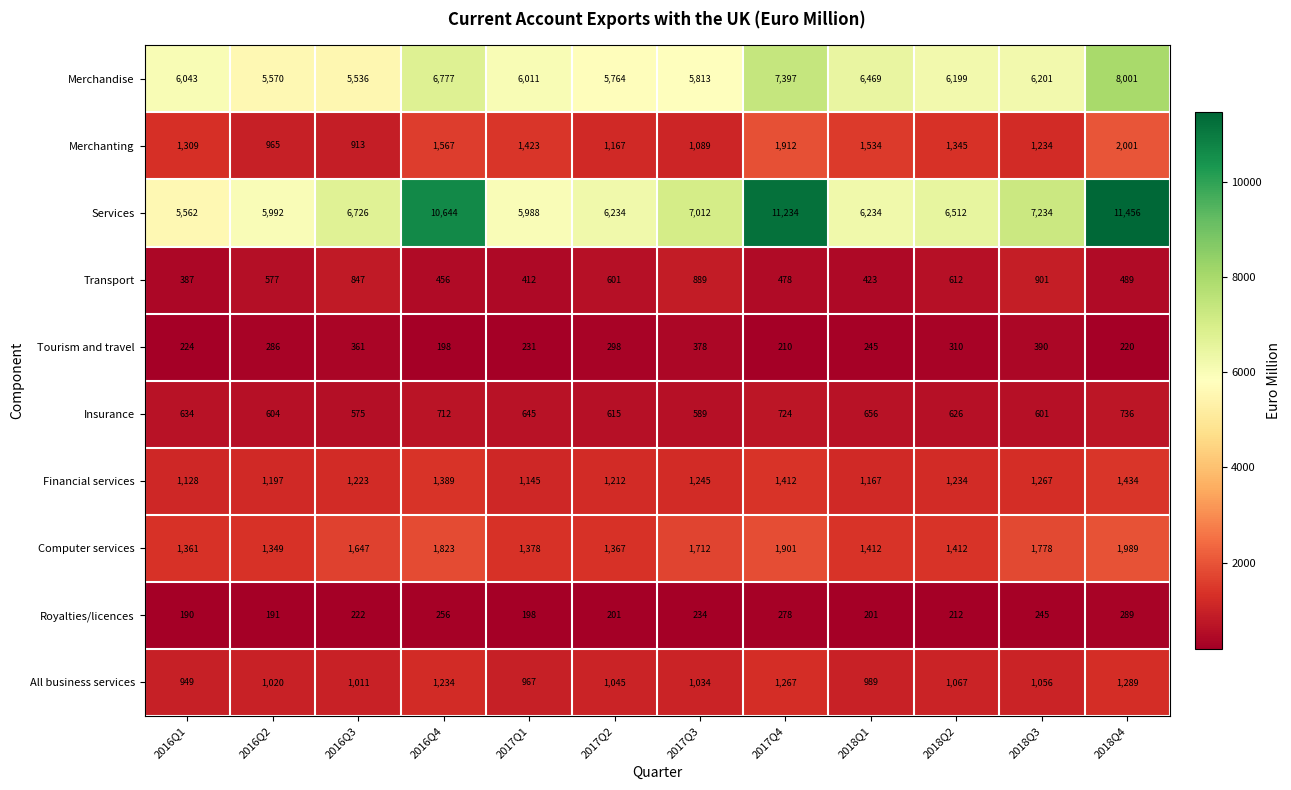

At how many categories does at least one series exceed 4289?

12